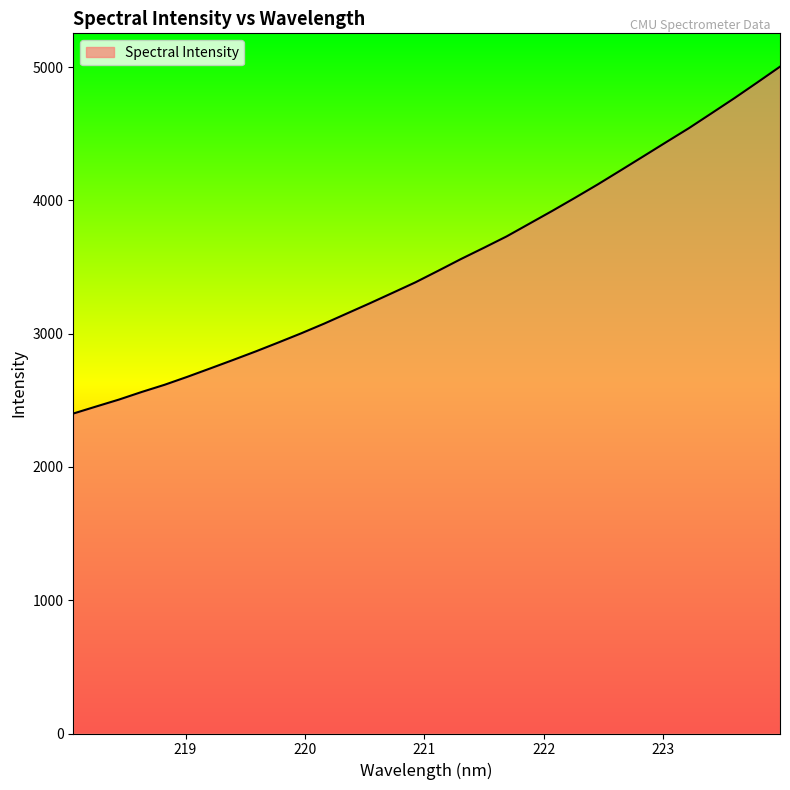

What is the difference between the maximum and minimum values?

2602.5